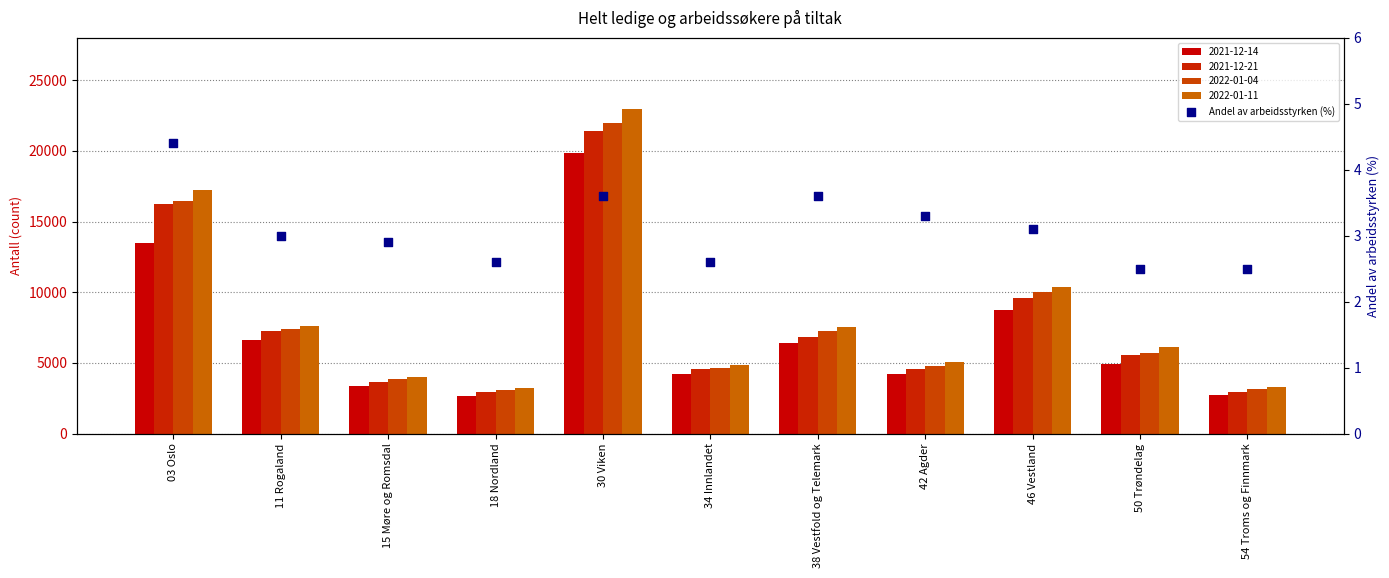

What is the change in value from 30 Viken to 50 Trøndelag?

-1.1